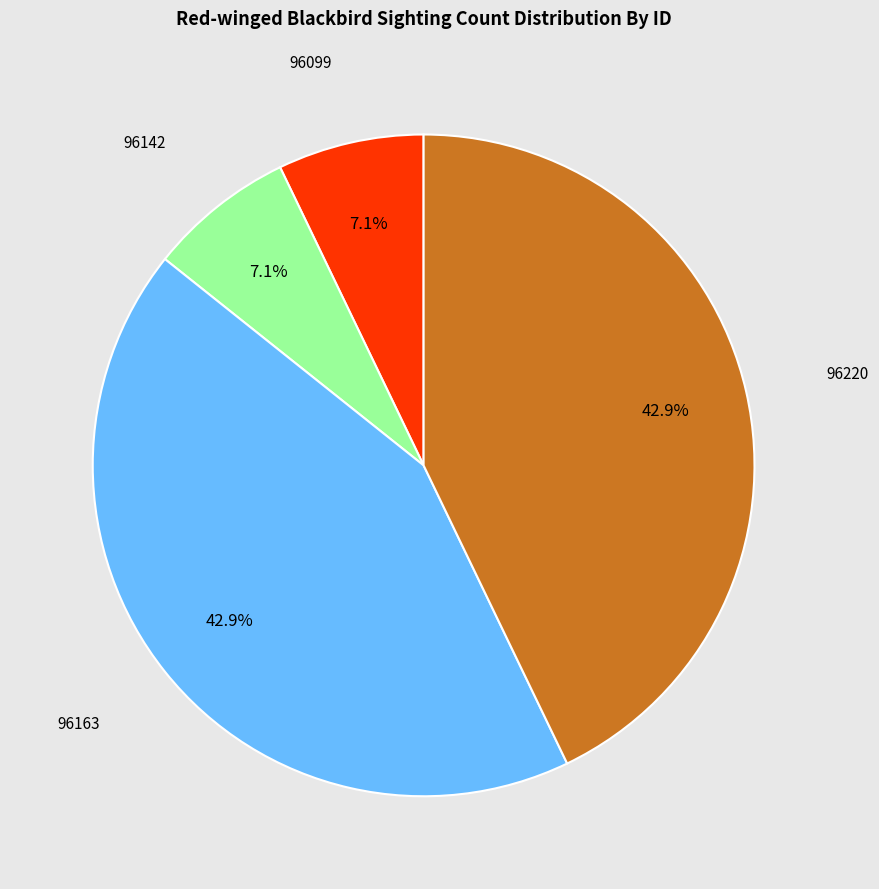

Does any single category account for the majority?

No